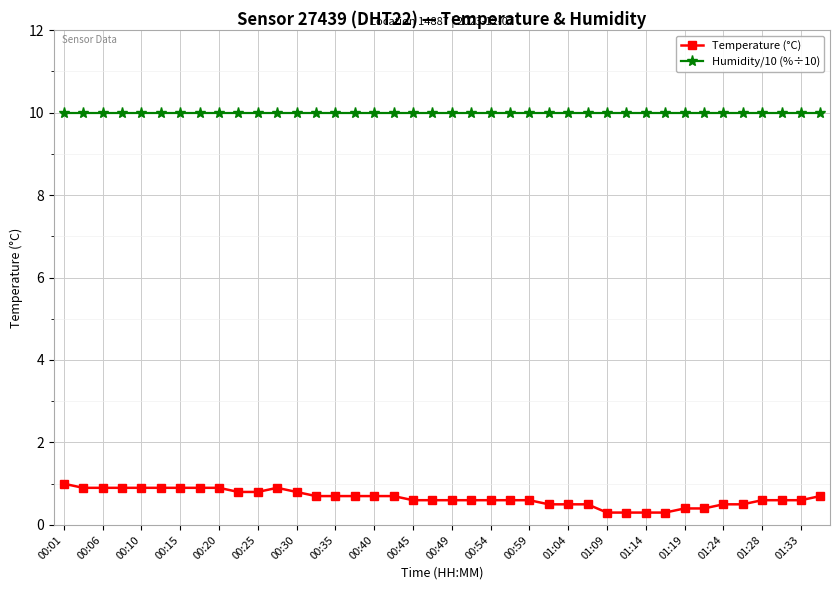

Rank the series by their maximum value, from highest to lowest.

Humidity/10 (%÷10), Temperature (°C)